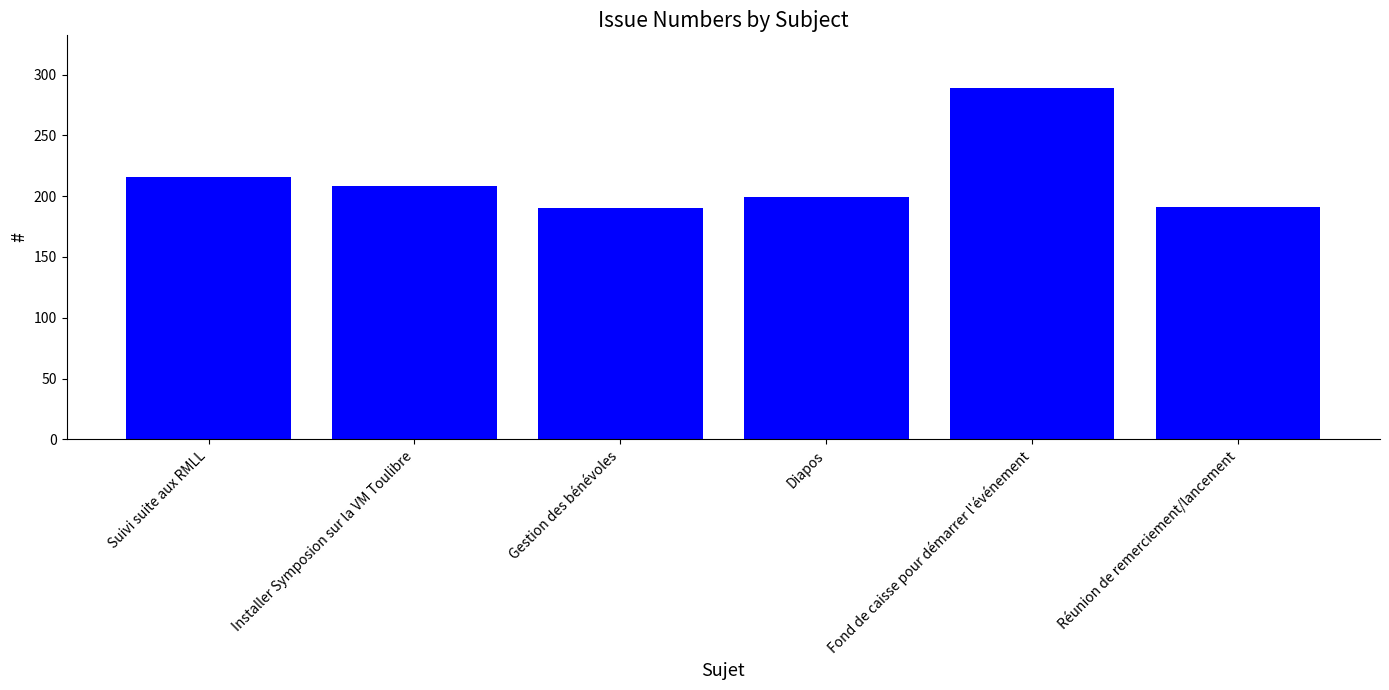

The chart shows a value of 216 at Suivi suite aux RMLL. True or false?

True